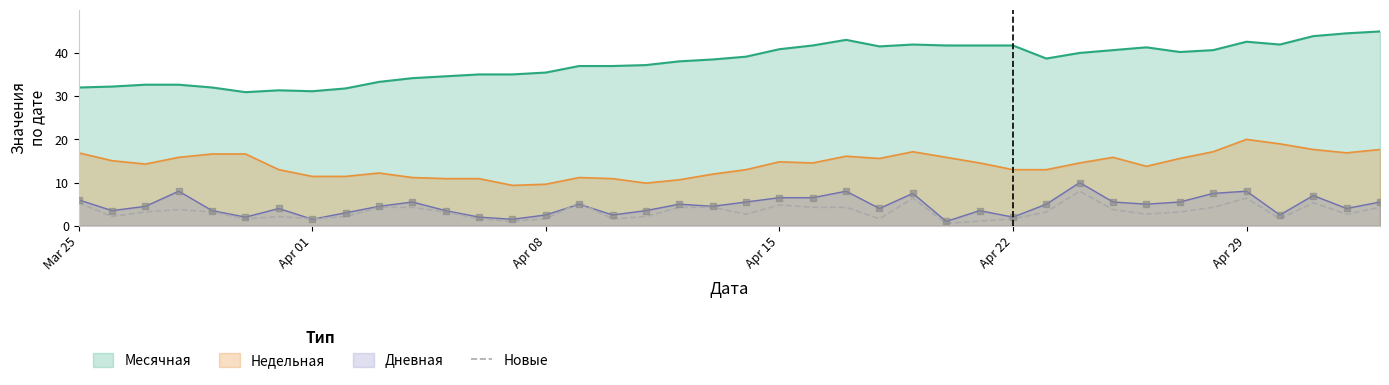

Which series has the largest range (max minus min)?

Месячная